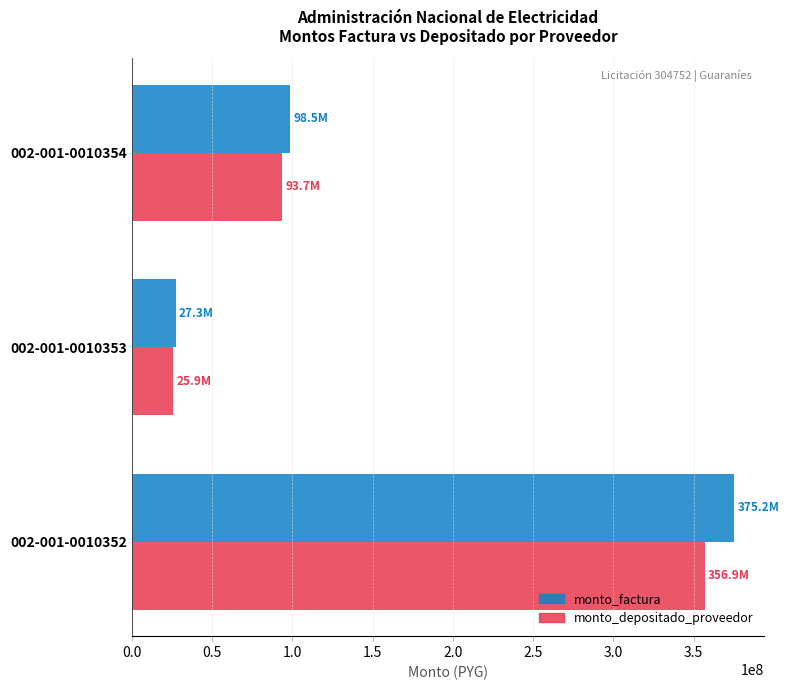

Where is monto_factura nearest to the value 201266147?

002-001-0010354